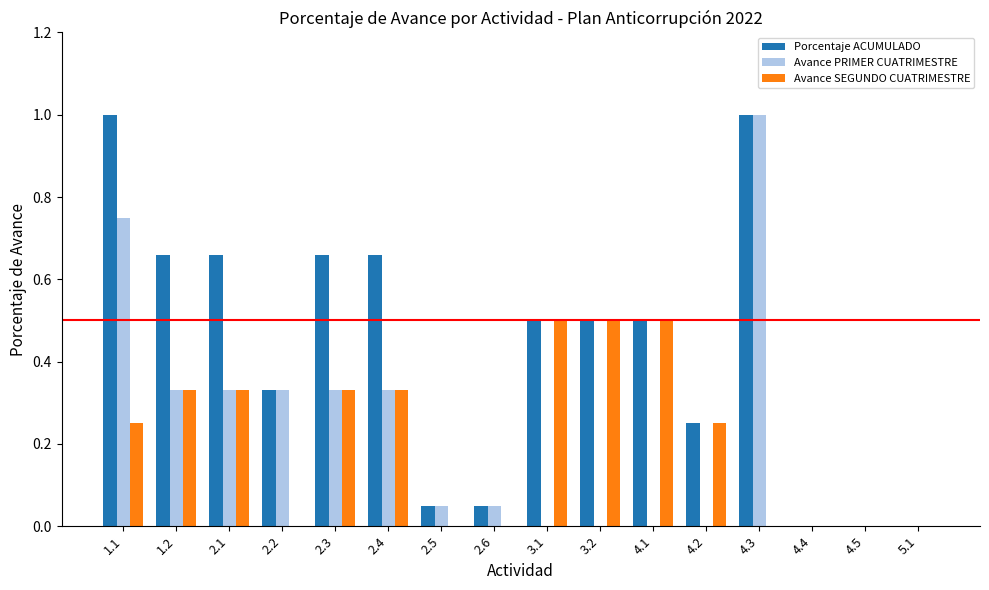

What is the maximum value shown in the chart?

1.0